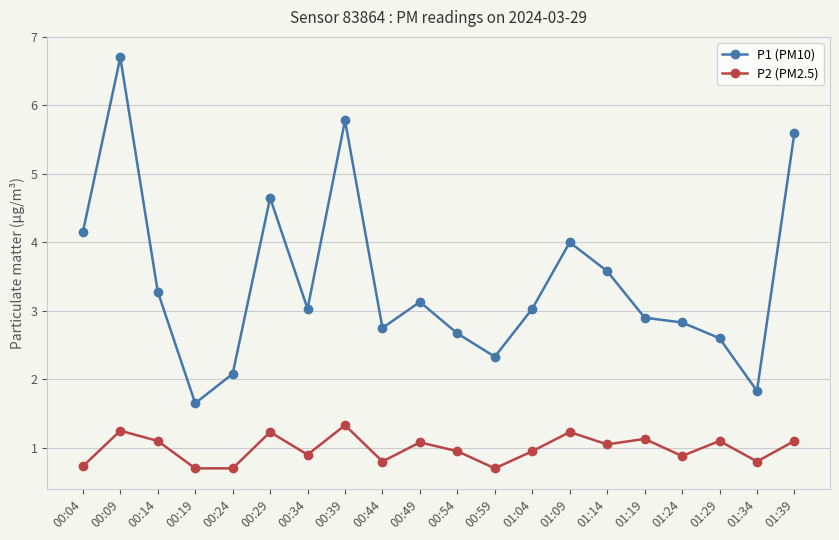

Which series changed the most between 00:04 and 00:44?

P1 (PM10)